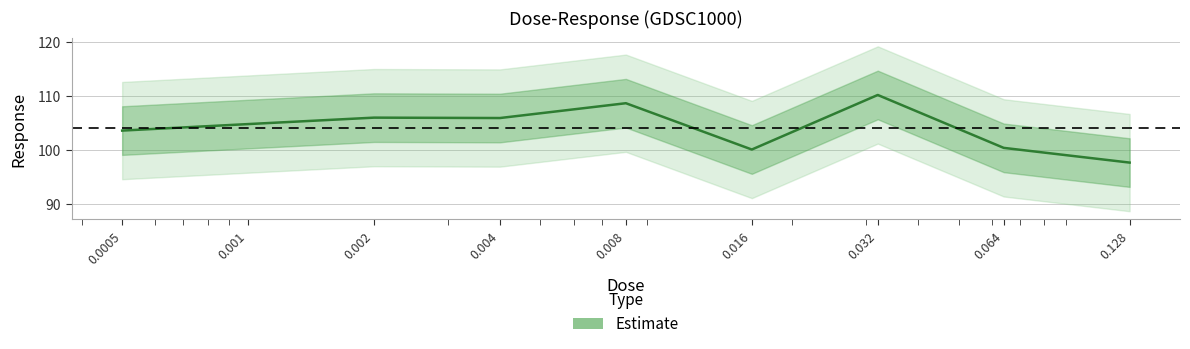

What is the sum of all values?

937.6